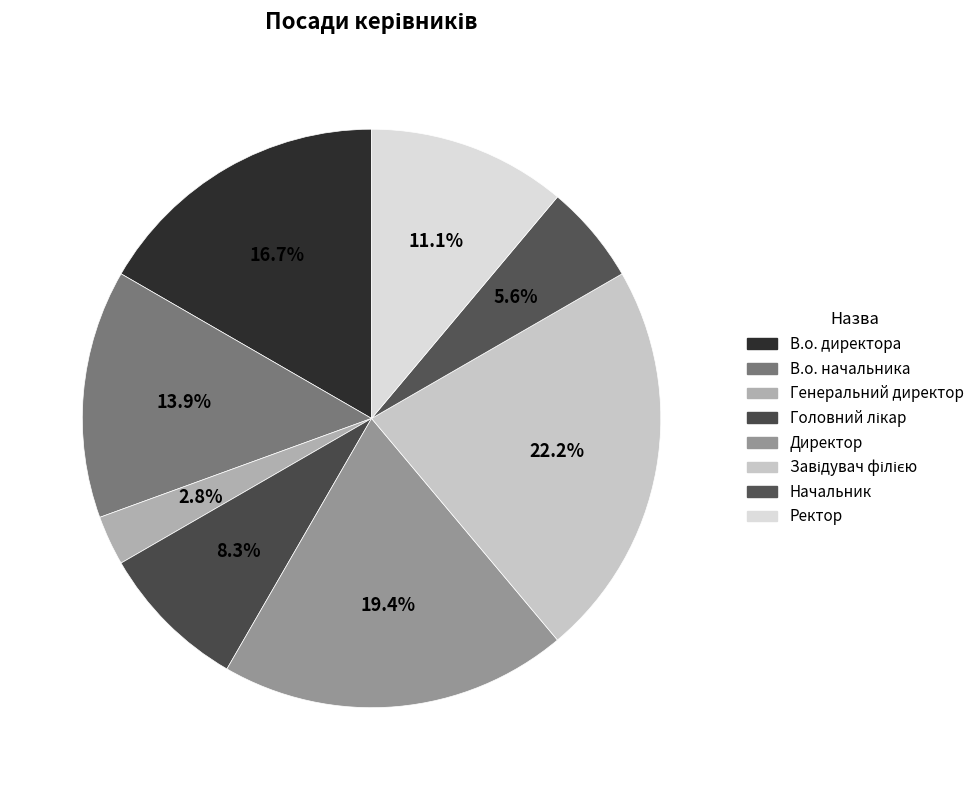

To the nearest percent, what is the difference between the largest and smallest slice percentages?

19%